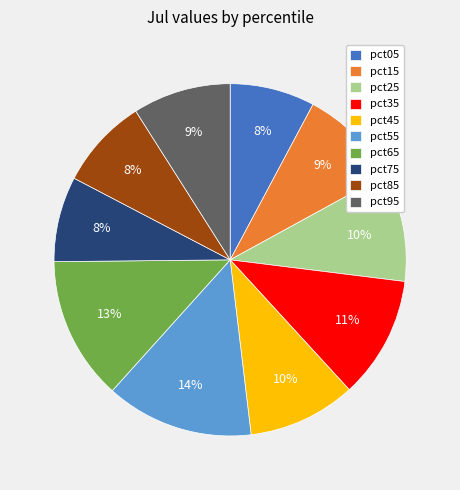

Combined, do pct15 and pct65 account for over 50%?

No